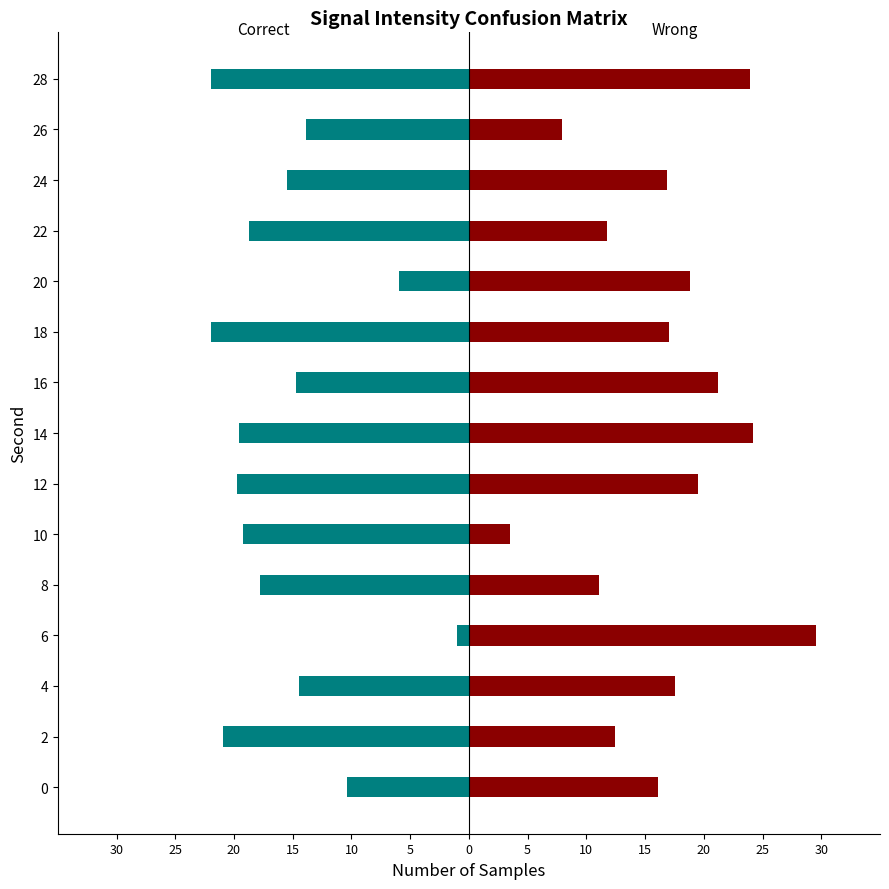

Which series has the largest total across all categories?

Wrong